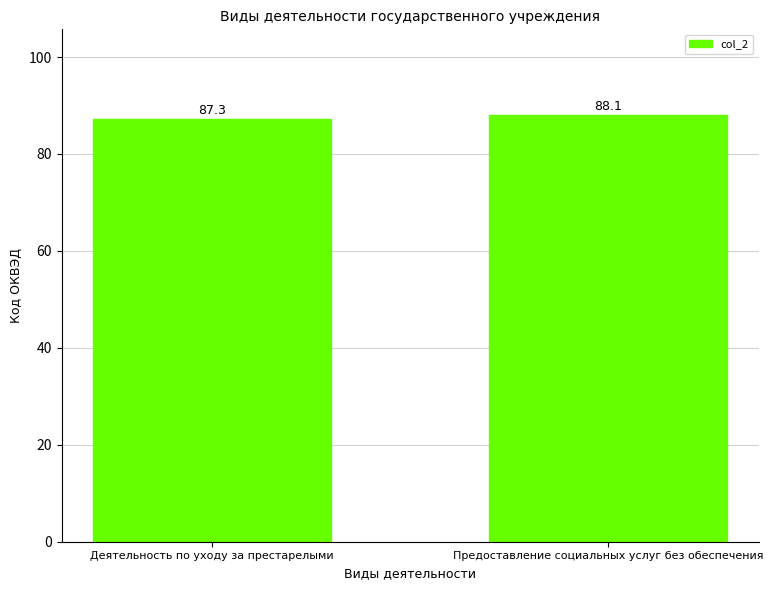

How many bars are there in total?

2